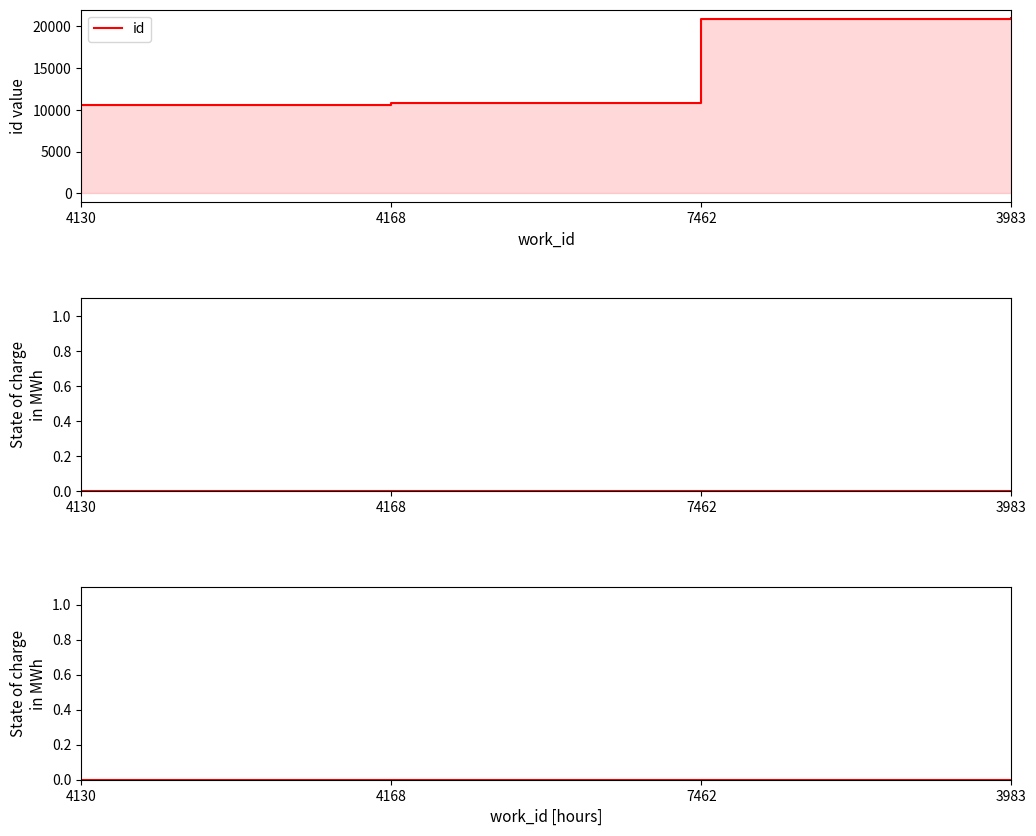

Approximately how many times larger is the value at 7462 compared to 3983?

1.0